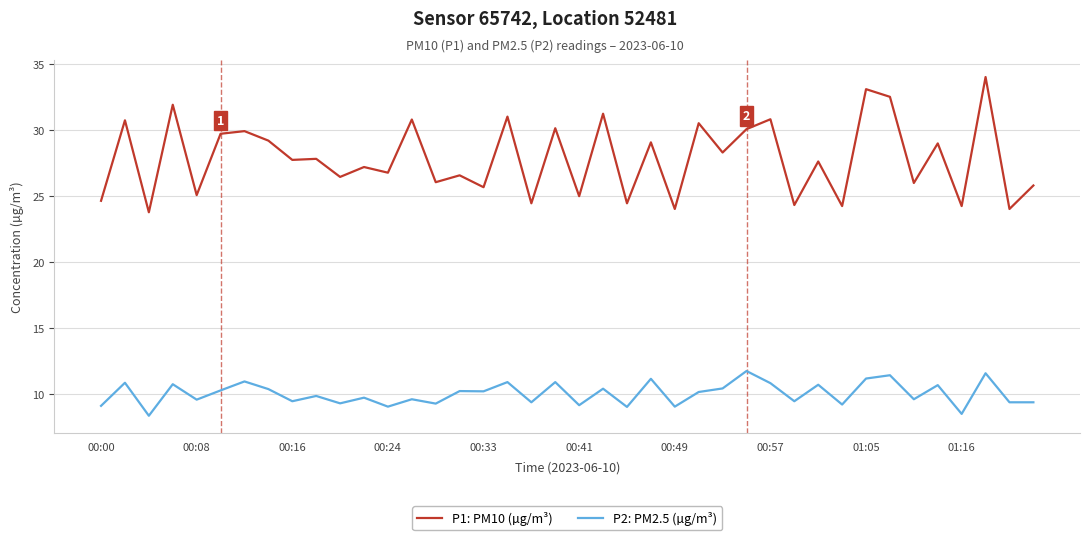

Rank the series by their maximum value, from highest to lowest.

P1: PM10 (µg/m³), P2: PM2.5 (µg/m³)